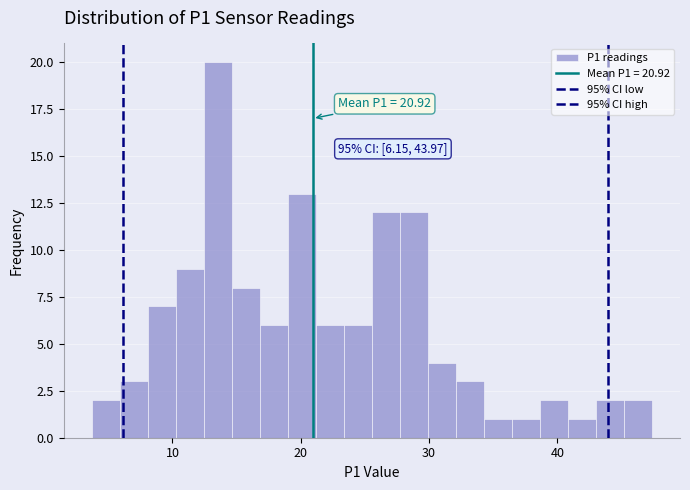

Read against the x-axis, roughly where is the centre of the tallest bar?

14